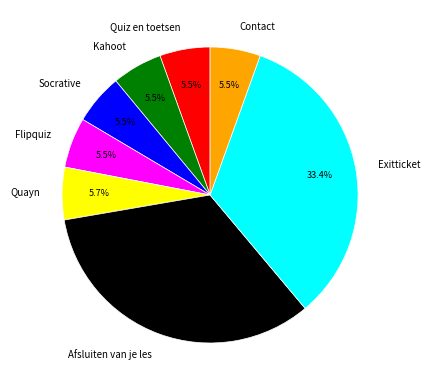

What is the ratio of the value at Quiz en toetsen to the value at Socrative?

1.0